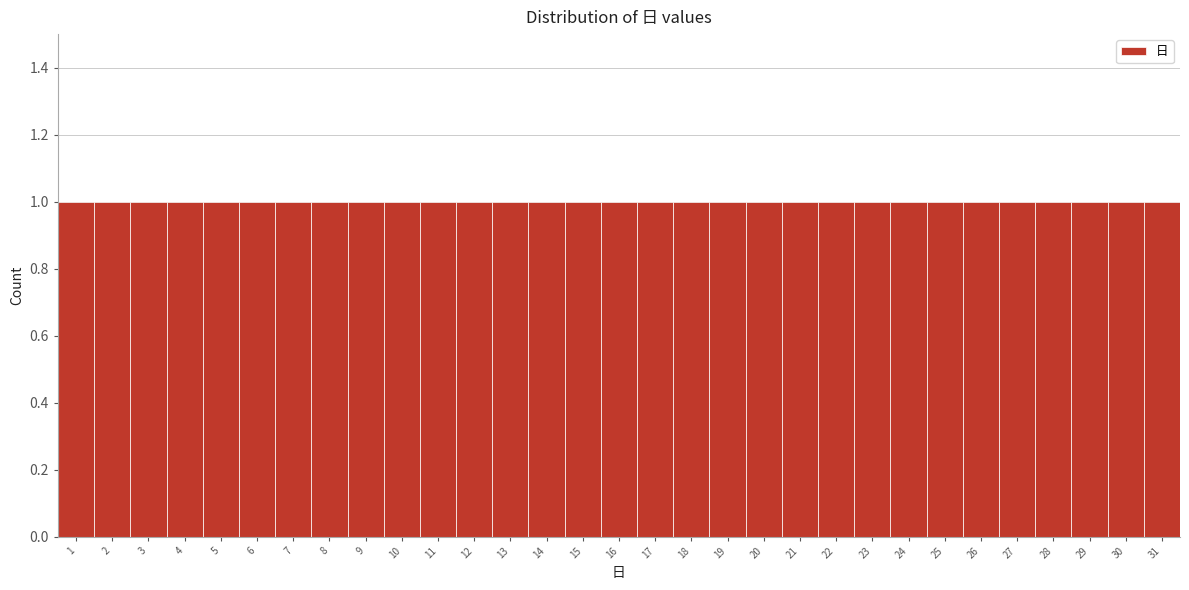

How tall is the bar that spans 15.5 to 16.5 on the x-axis? The values are not printed on the chart, so give them approximately, as read against the axis.

1